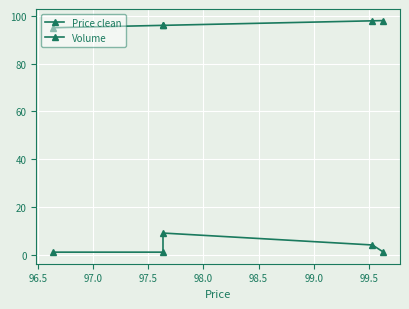

Rank the series at 97.5 from lowest to highest value.

Volume, Price clean